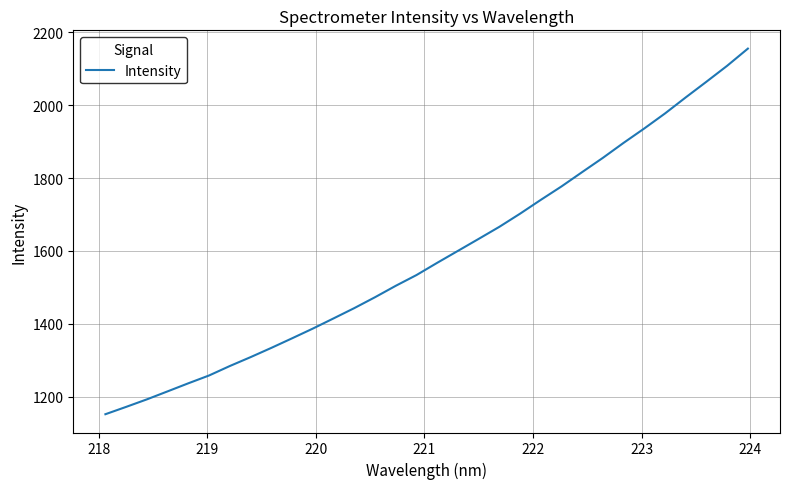

How many values are below 1567?

16